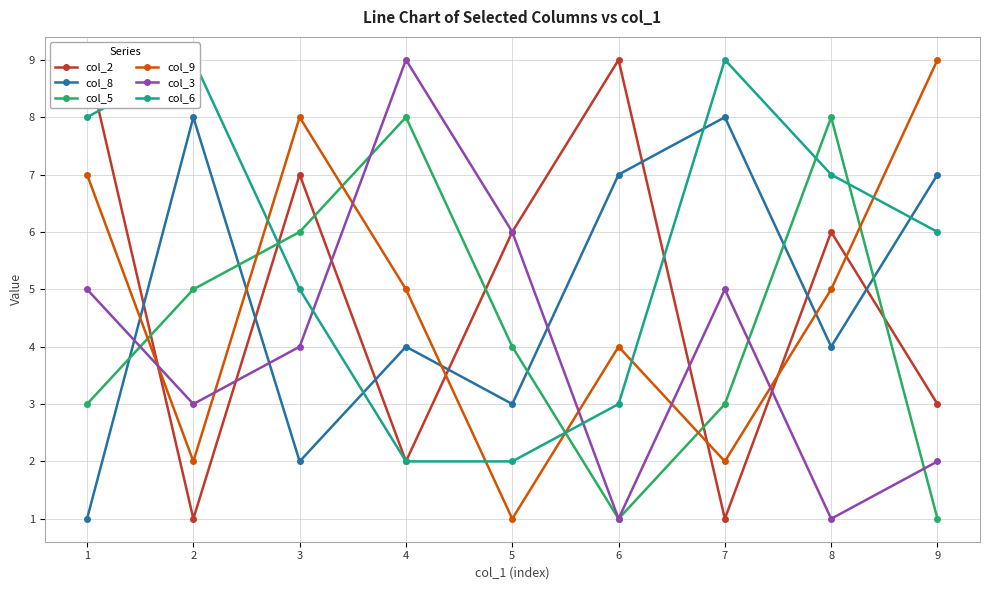

Between 5 and 8, which series saw the biggest shift?

col_3